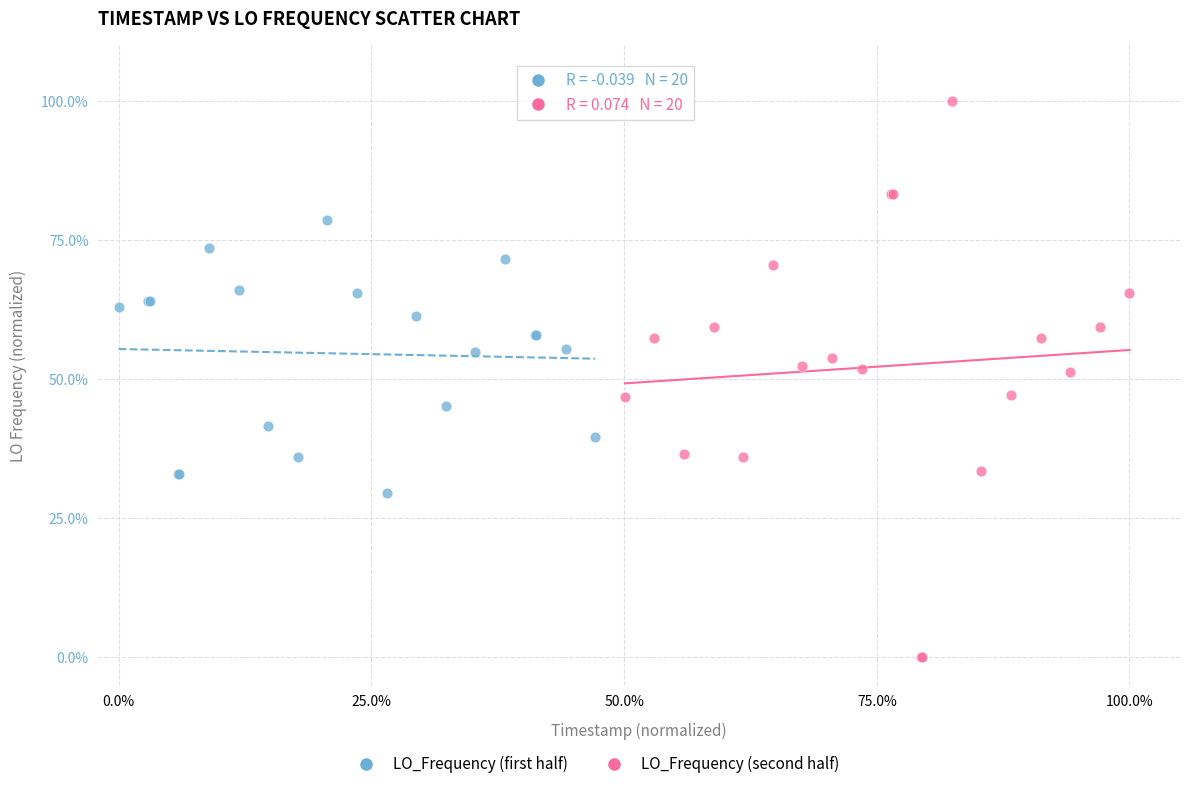

Which series has the largest Y range (max minus min)?

LO_Frequency (second half)